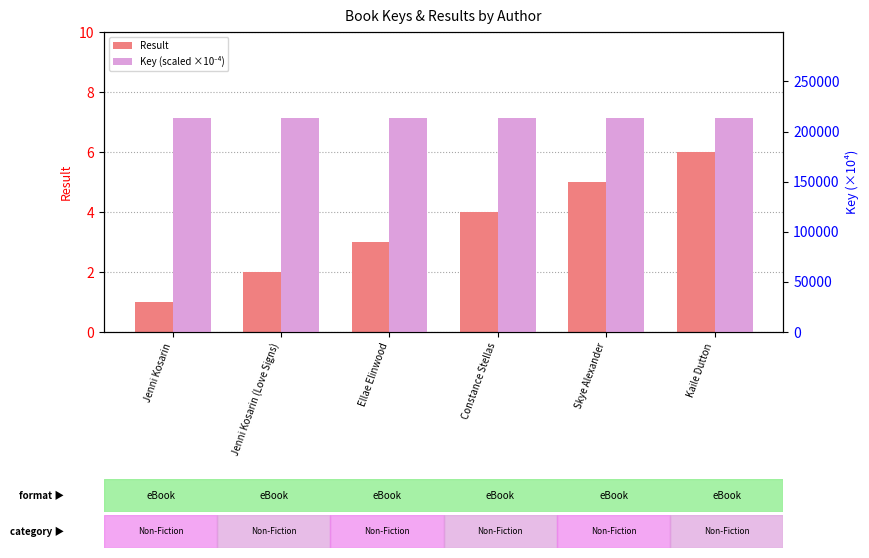

True or false: Key (scaled ×10⁻⁴) has a value of 295581.2 at Kaile Dutton.

False